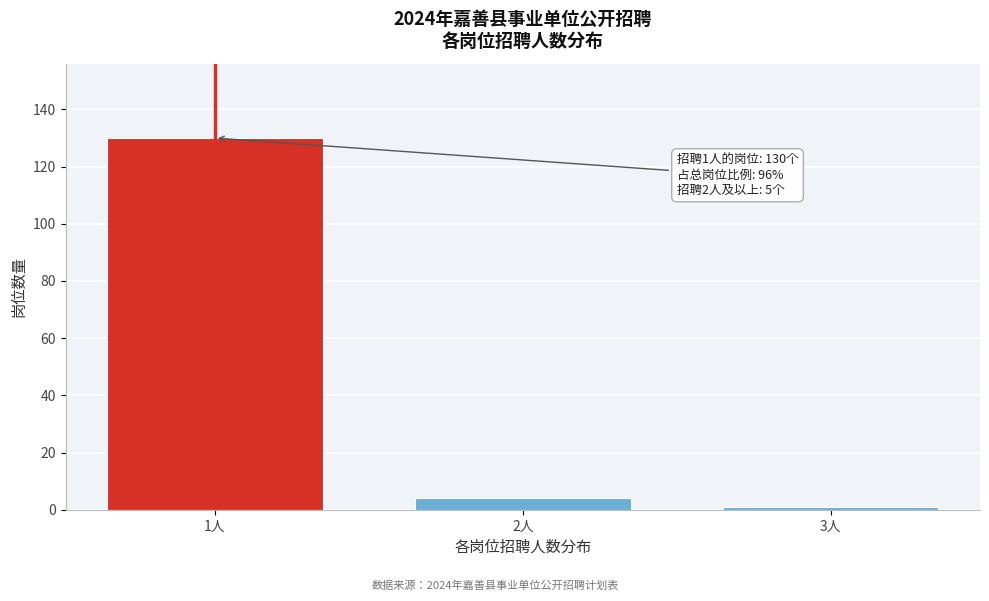

Reading right to left, transcribe all the data shown in this chart.

1	4	130